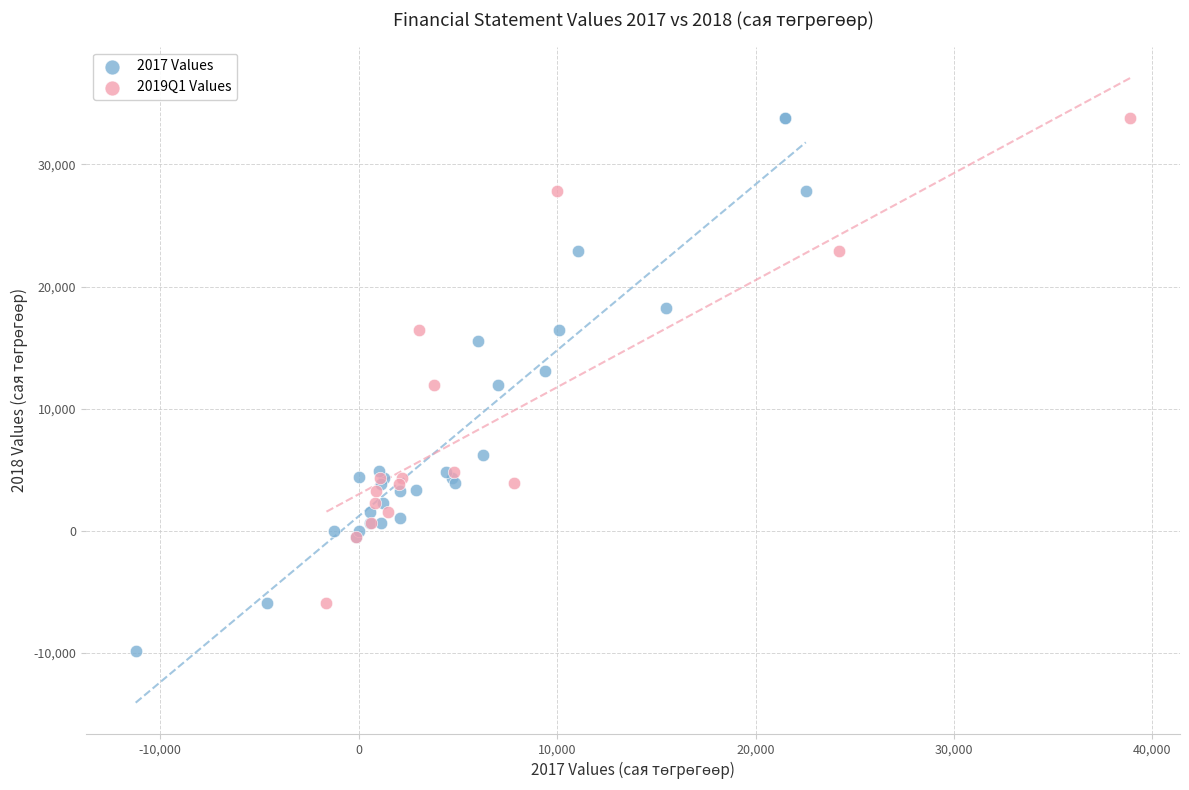

Which series reaches the minimum Y coordinate?

2017 Values